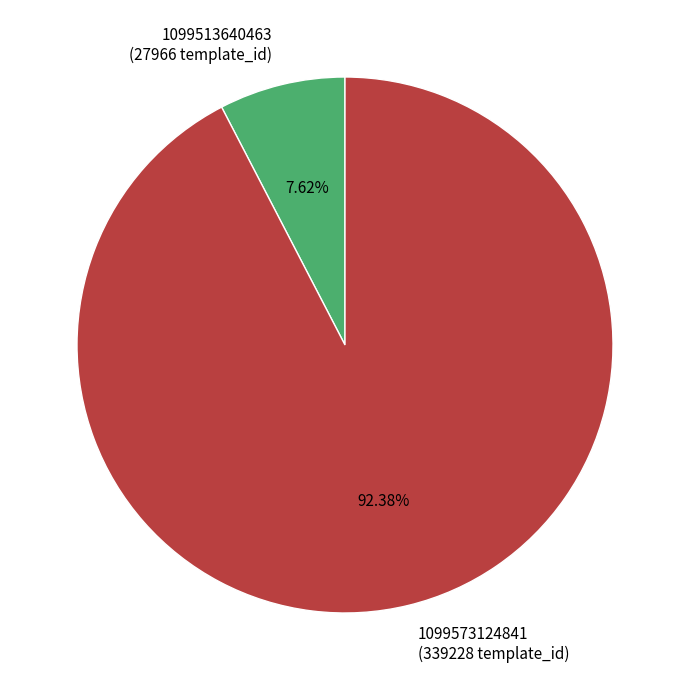

Count the number of slices in the pie.

2